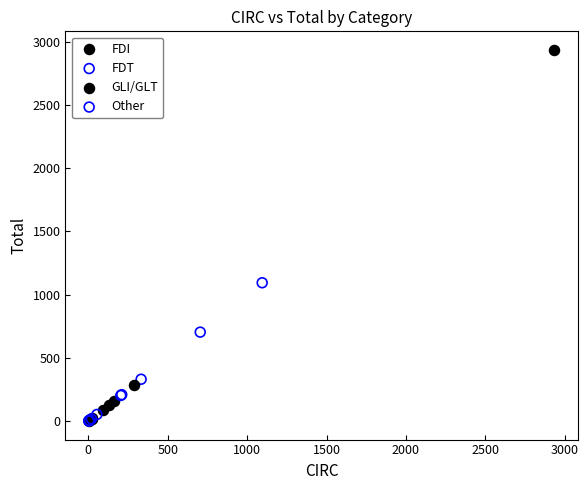

What are all the series names shown in the legend?

FDI, FDT, GLI/GLT, Other